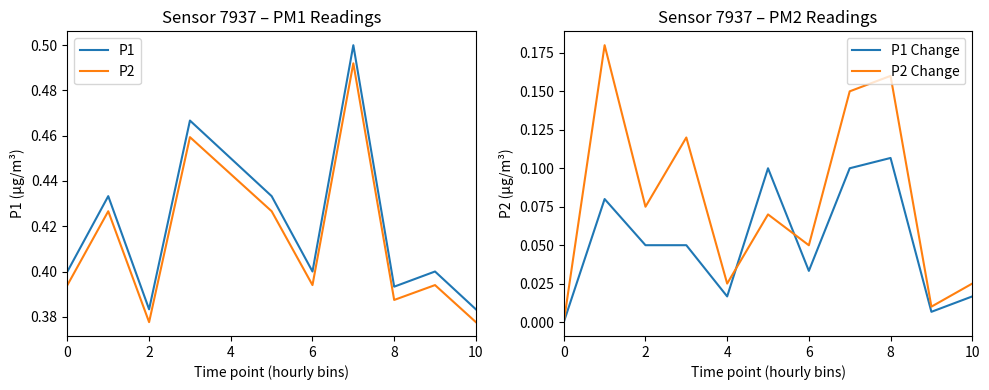

True or false: P1 and P2 cross at least once.

False